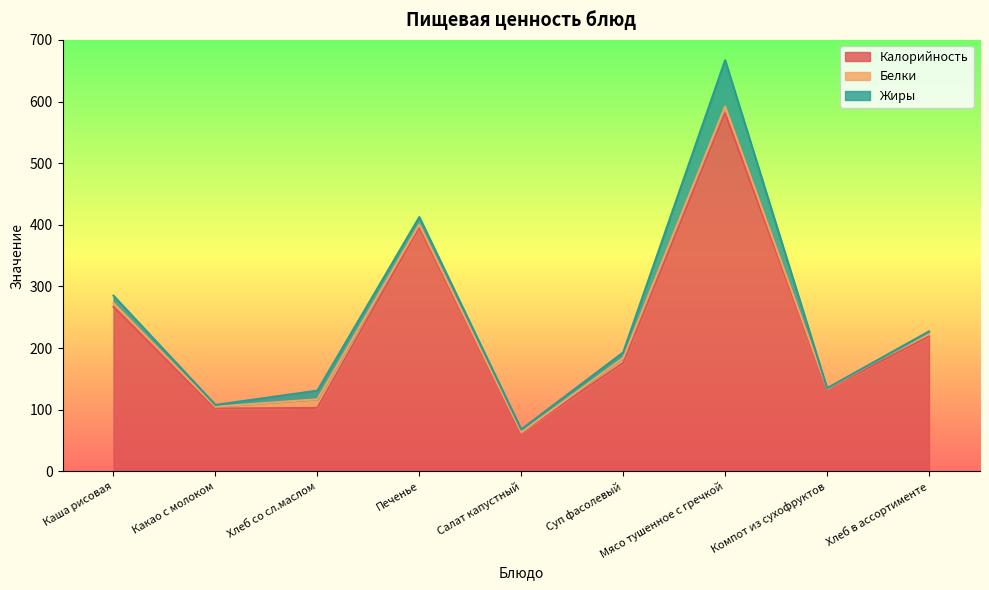

True or false: Калорийность and Белки intersect in this chart.

False